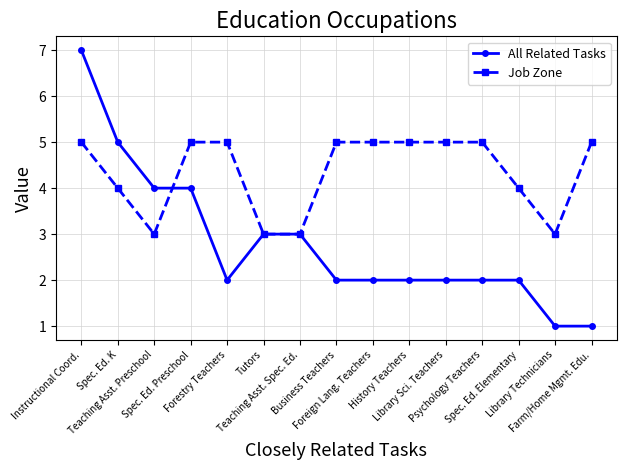

Which series has the widest spread of values?

All Related Tasks